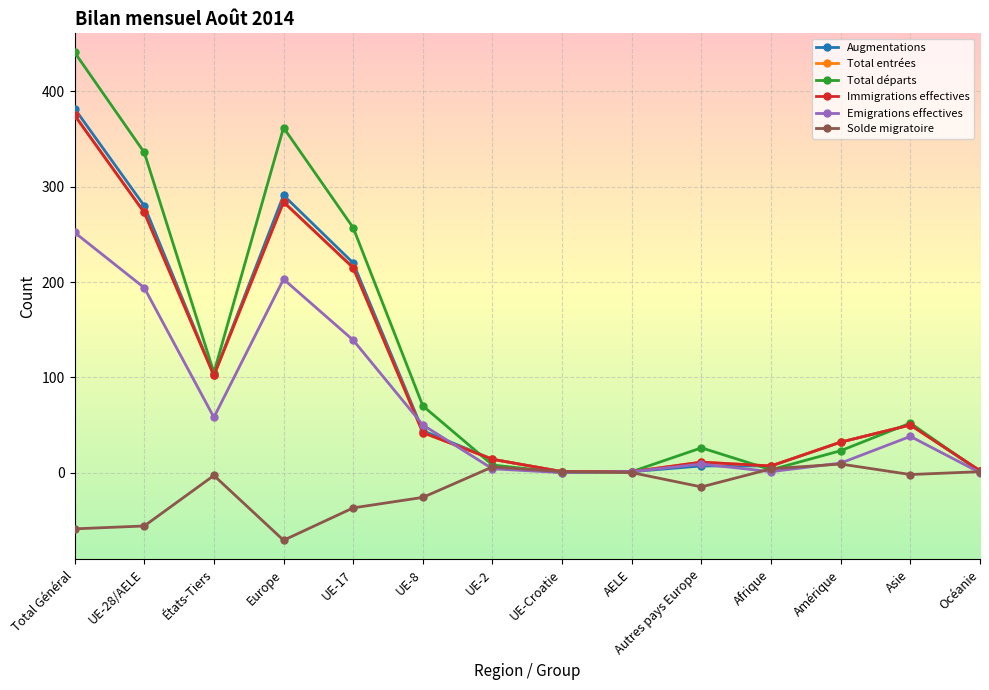

How many positive values does the Total départs series have?

13